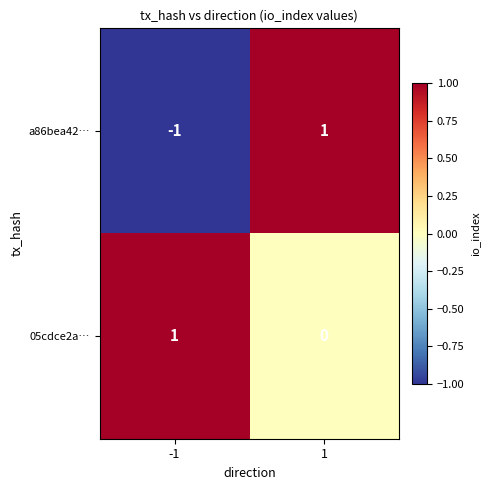

How many data points does each series have?

2